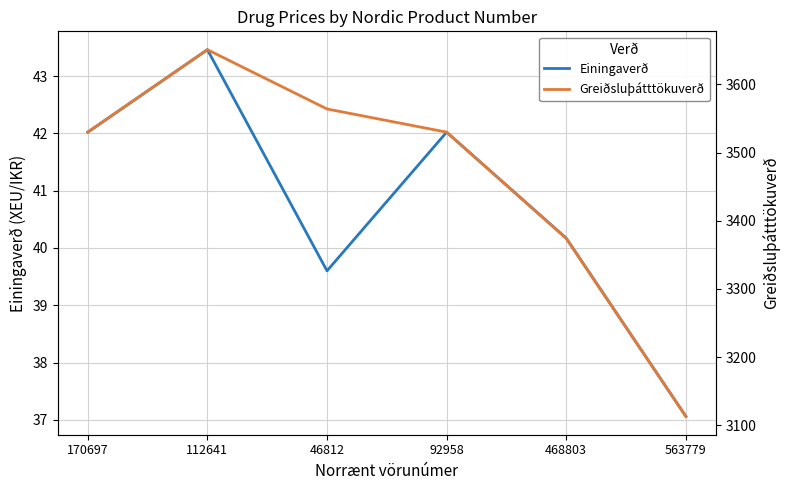

Is it true that Greiðsluþátttökuverð equals 3651.0 at 112641?

True